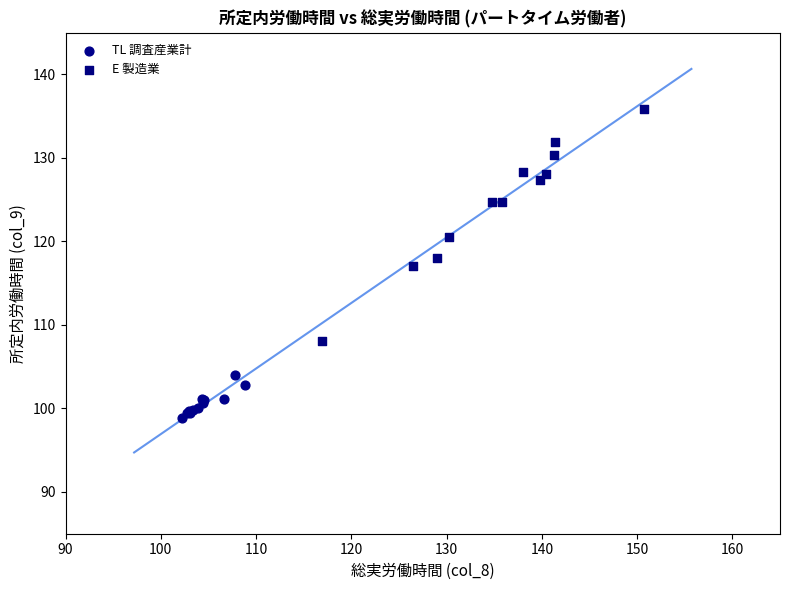

Which series reaches the minimum Y coordinate?

TL 調査産業計